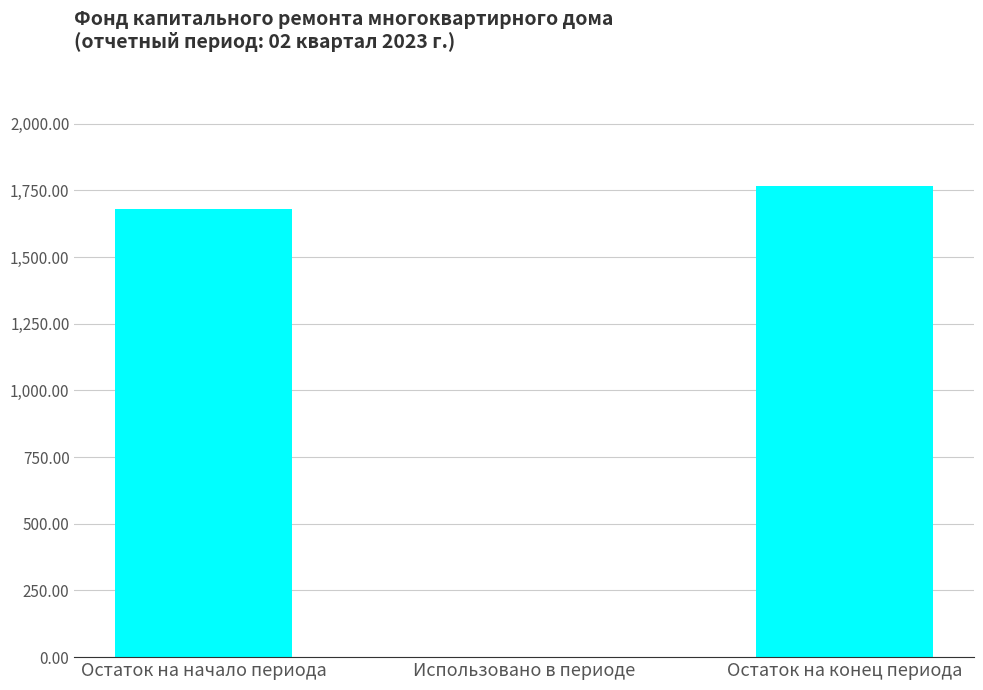

Between Использовано в периоде and Остаток на начало периода, which is larger?

Остаток на начало периода